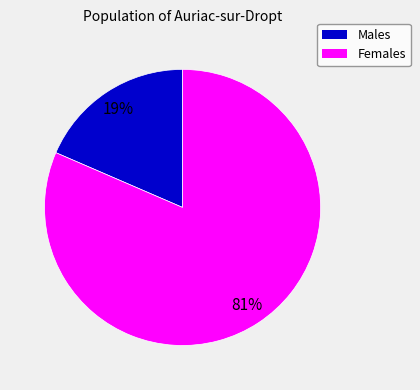

Count the number of slices in the pie.

2